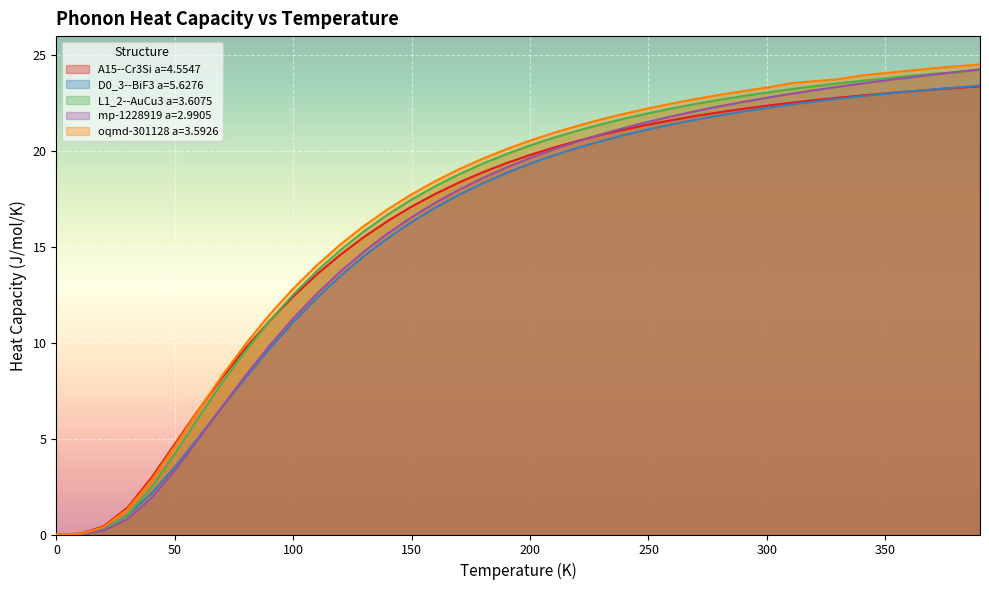

Which series has the largest total across all categories?

oqmd-301128 a=3.5926